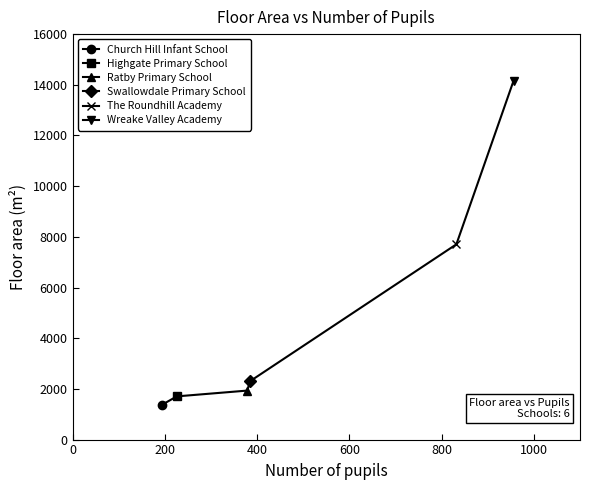

Count the Wreake Valley Academy values in the range 956 to 14161.

2